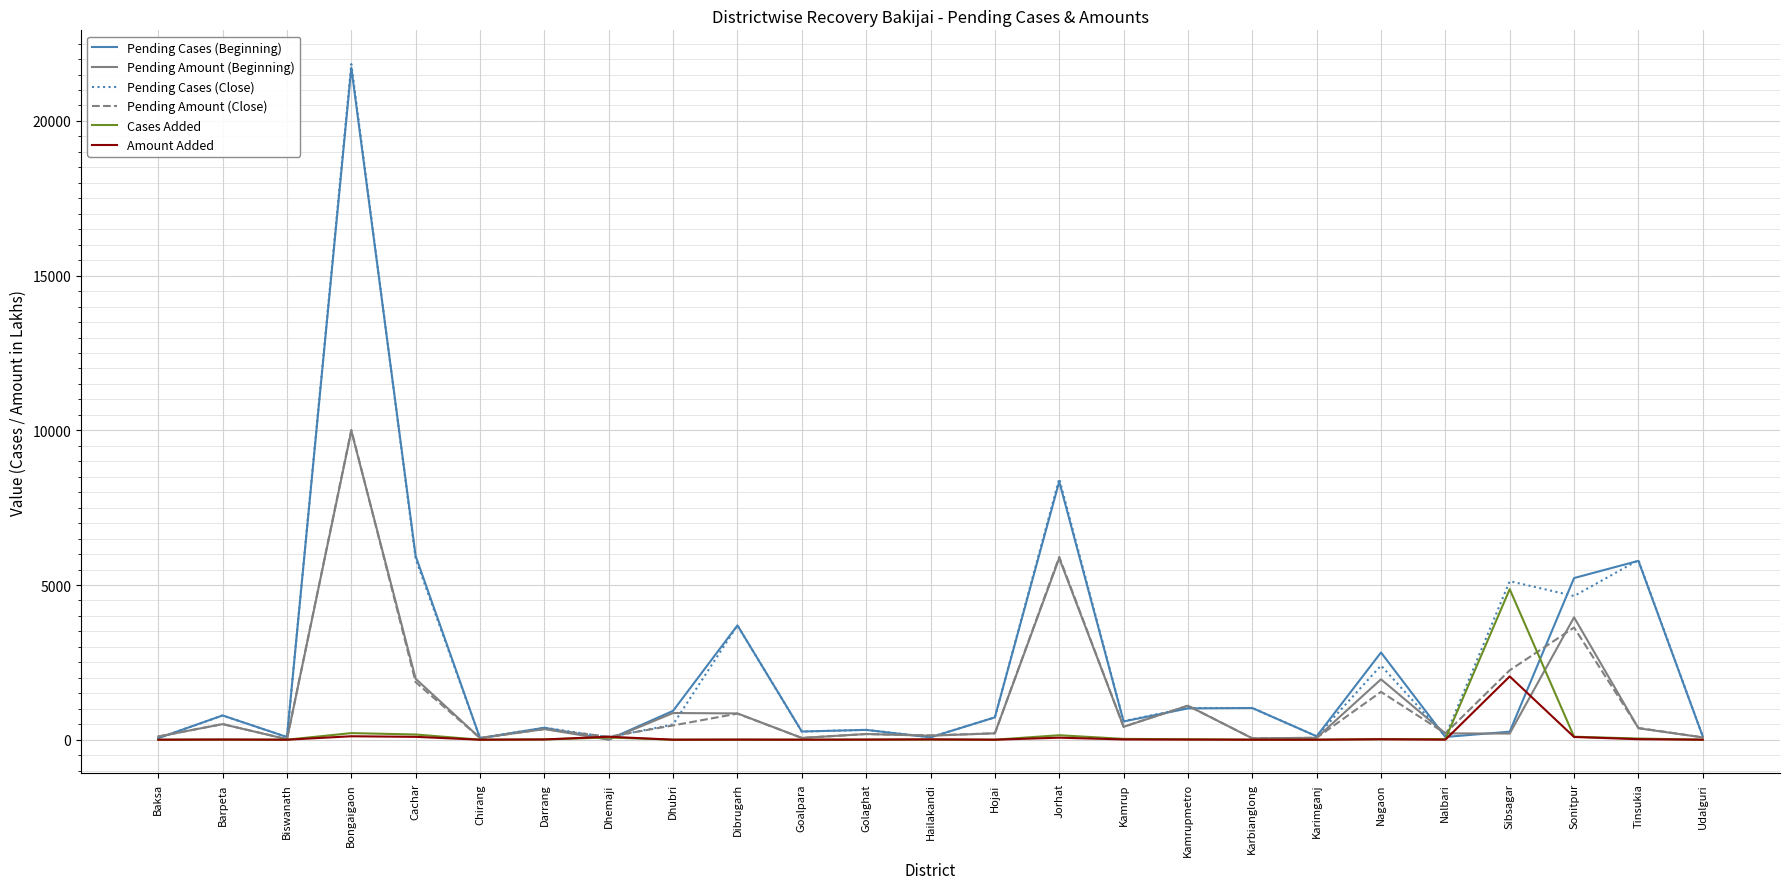

Is it true that Cases Added equals 0.0 at Chirang?

True